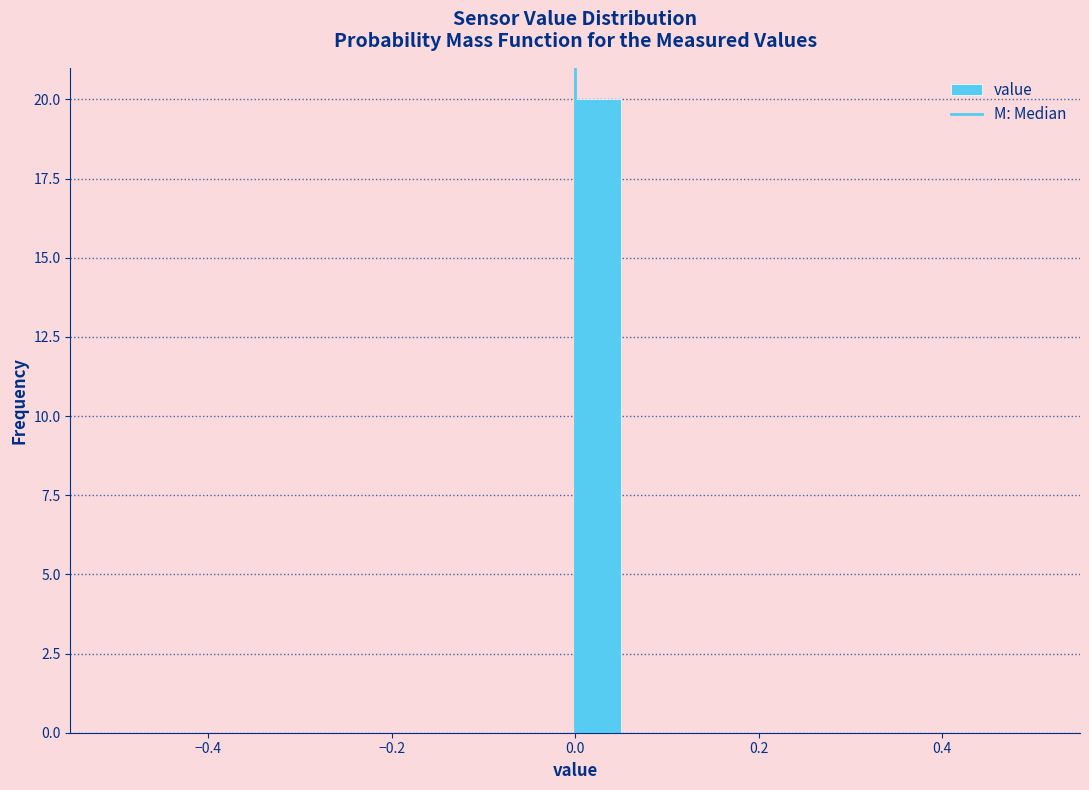

Read against the x-axis, roughly where is the centre of the tallest bar?

0.02